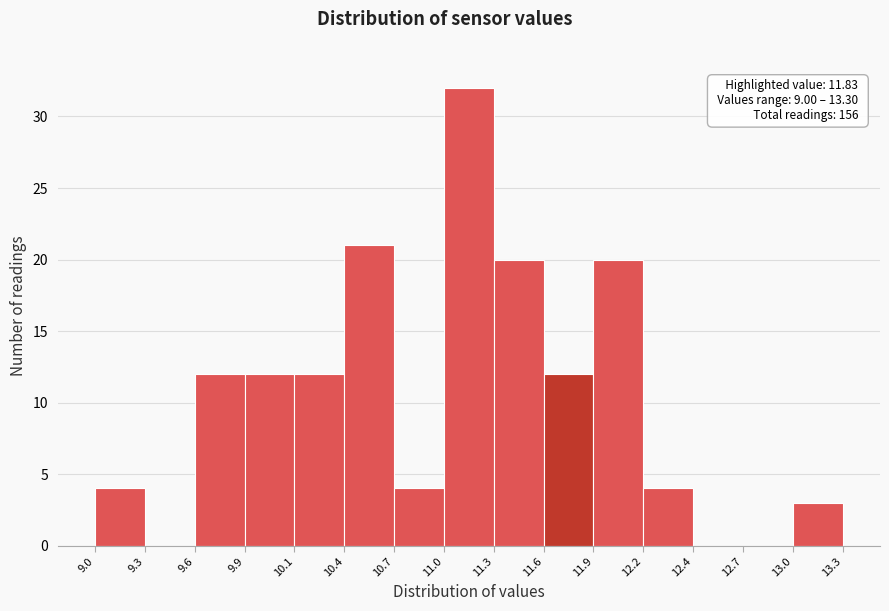

Over which range of the x-axis is the bar tallest?

11.0 to 11.3